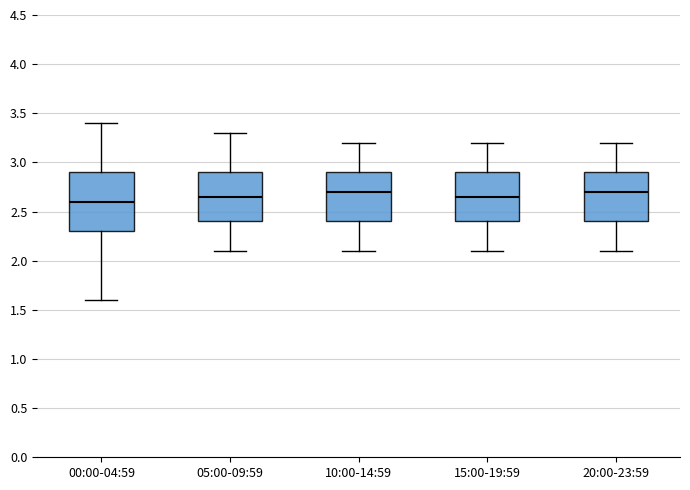

Reading left to right, read every box against the y-axis: the position of its median line, the range the box covers, and the ends of its whiskers. The values are not printed on the chart, so give them approximately, as read against the axis.

00:00-04:59: median 2.60, box 2.30 to 2.90, whiskers 1.60 to 3.40
05:00-09:59: median 2.65, box 2.40 to 2.90, whiskers 2.10 to 3.30
10:00-14:59: median 2.70, box 2.40 to 2.90, whiskers 2.10 to 3.20
15:00-19:59: median 2.65, box 2.40 to 2.90, whiskers 2.10 to 3.20
20:00-23:59: median 2.70, box 2.40 to 2.90, whiskers 2.10 to 3.20